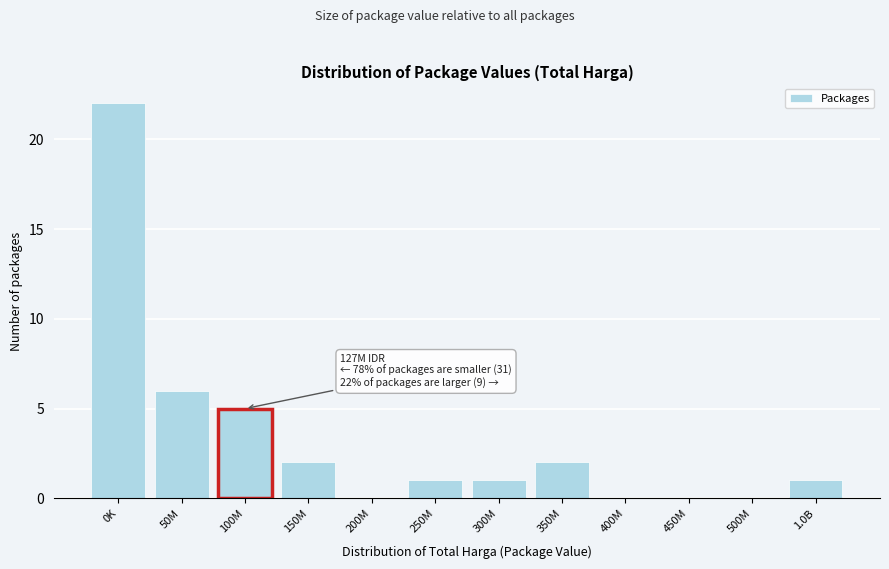

Reading left to right, transcribe all the data shown in this chart.

0K=22	50M=6	100M=5	150M=2	200M=0	250M=1	300M=1	350M=2	400M=0	450M=0	500M=0	1.0B=1